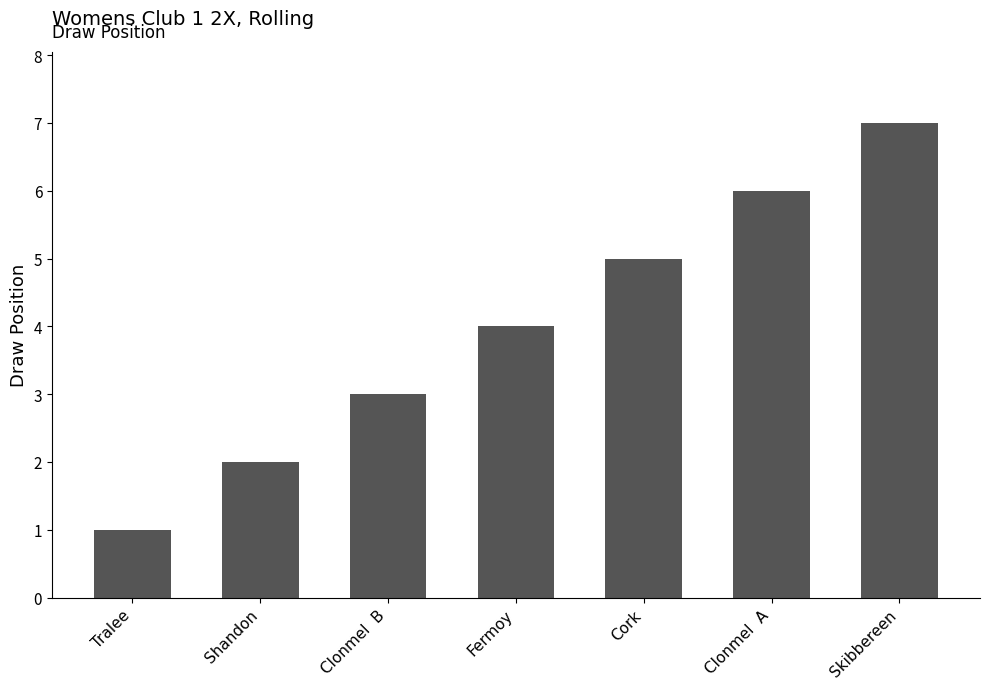

List the labels in order of value, smallest first.

Tralee, Shandon, Clonmel  B, Fermoy, Cork, Clonmel  A, Skibbereen